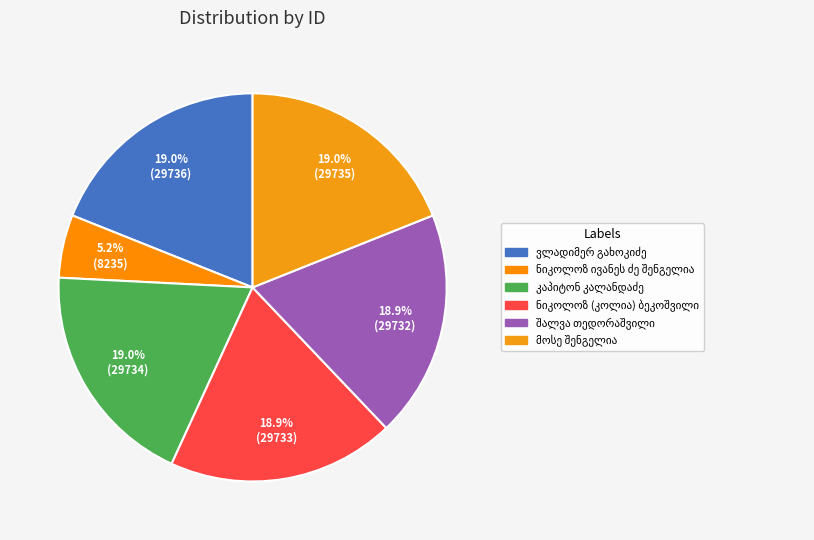

What is the change in value from კაპიტონ კალანდაძე to მოსე შენგელია?

+1